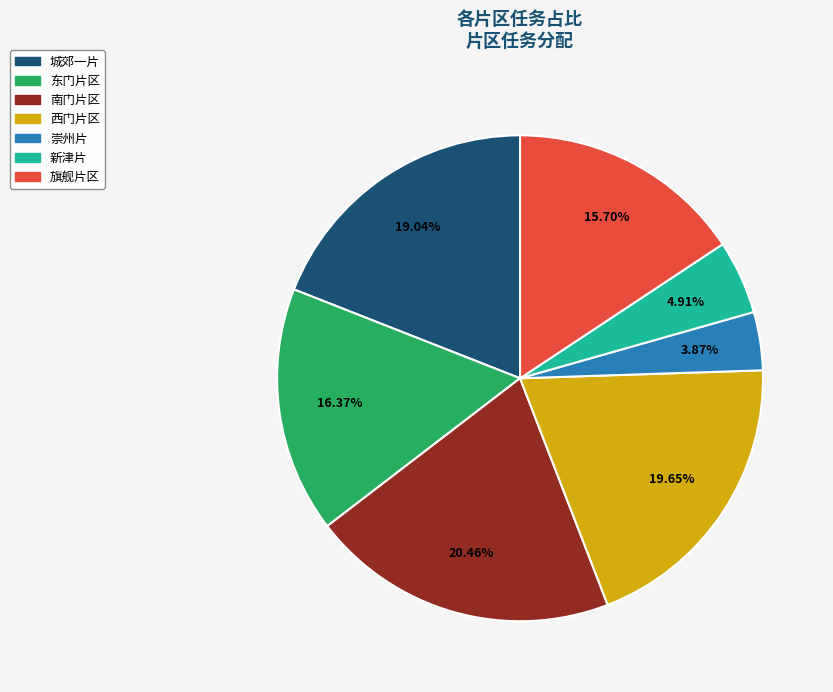

To the nearest percent, what portion does 南门片区 represent?

20%